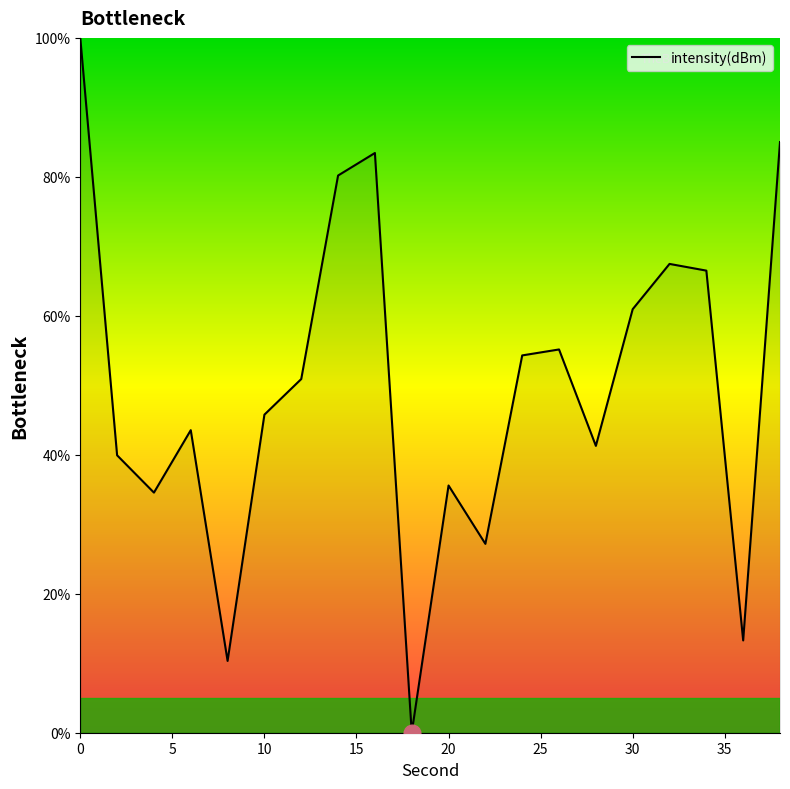

Reading left to right, what are all the values shown in this chart?

100.0	39.9	34.6	43.5	10.3	45.8	50.9	80.2	83.4	0.0	35.6	27.2	54.3	55.2	41.3	61.0	67.5	66.5	13.3	85.0